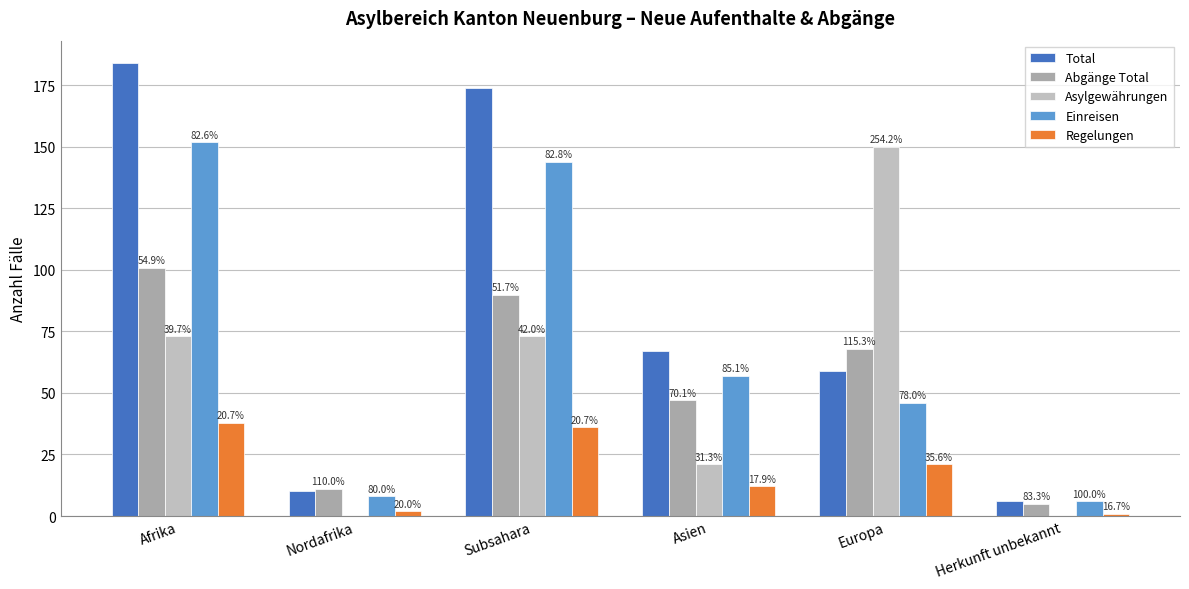

How many groups of bars are there?

6